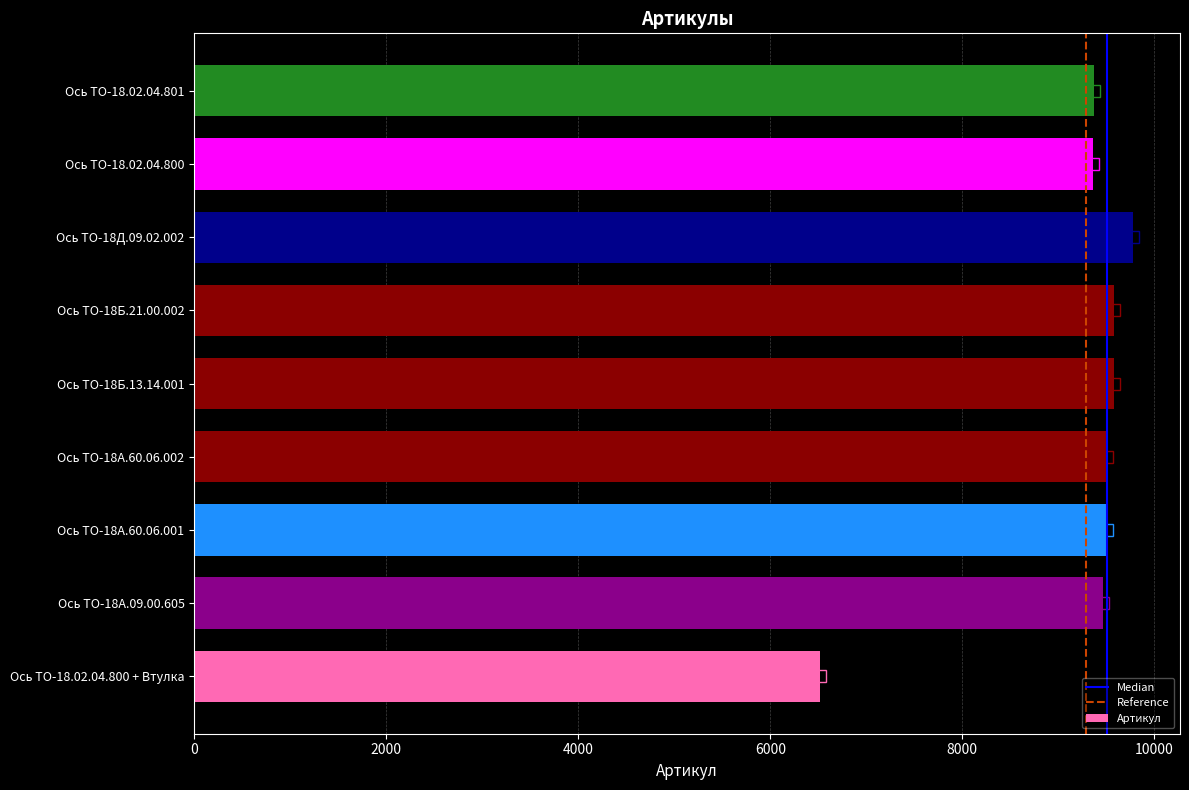

Does the chart contain any negative values?

No